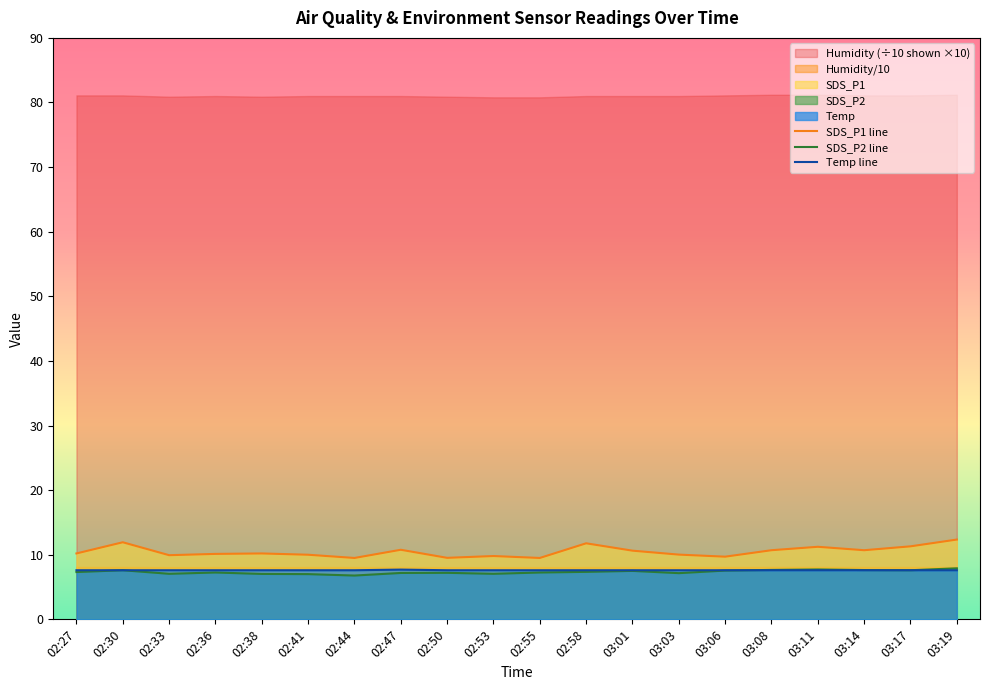

Where is SDS_P1 line nearest to the value 10?

02:41